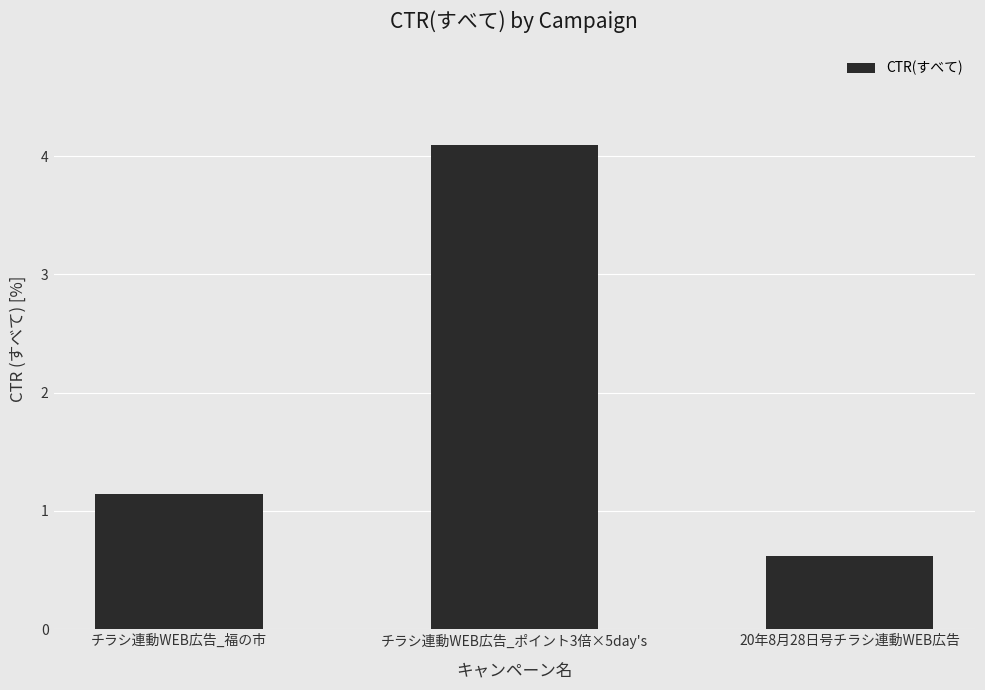

Reading left to right, what are all the values shown in this chart?

1.1	4.1	0.6